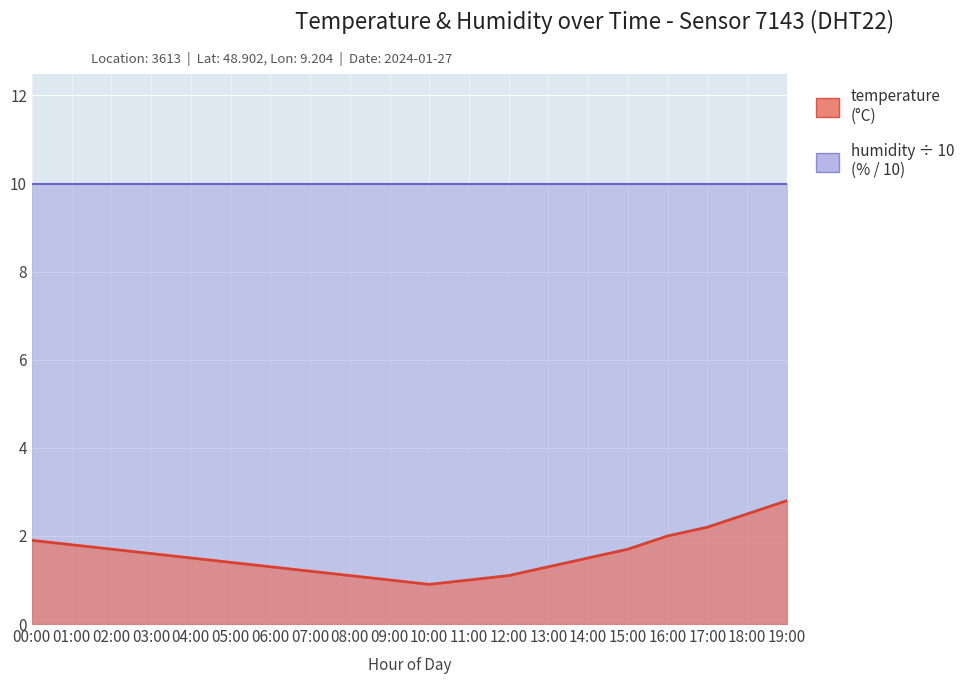

True or false: the data shows 1.9 at 05:00.

False